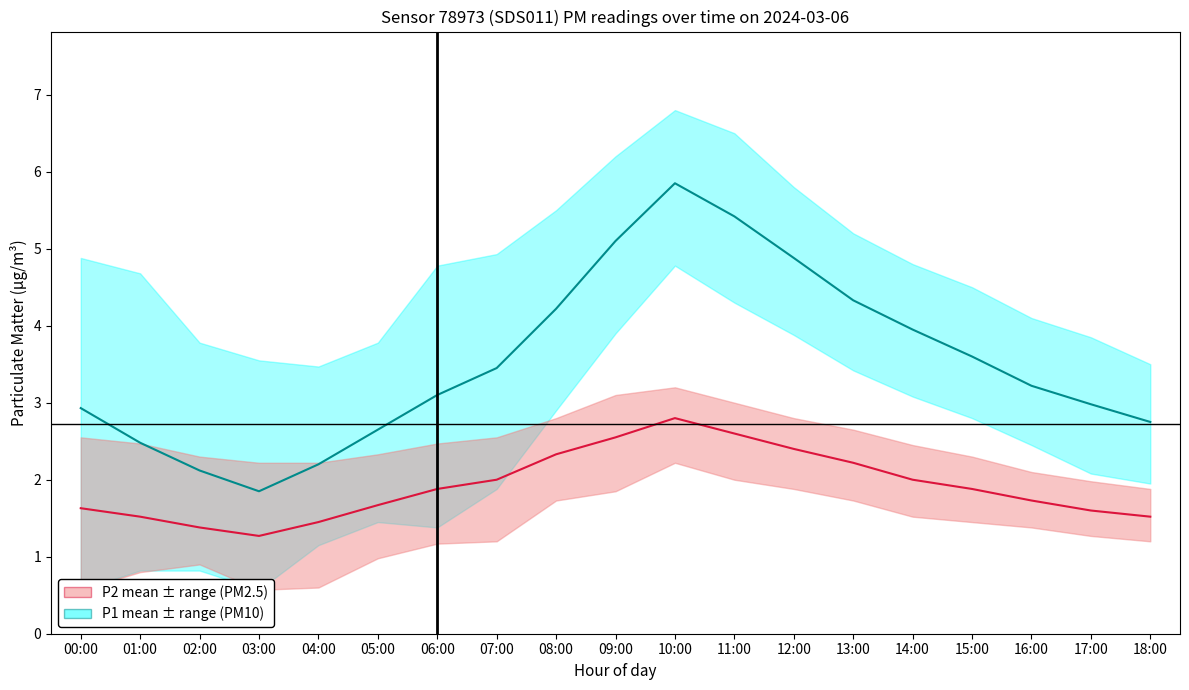

Rank the series by their maximum value, from highest to lowest.

P1 (PM10), P2 (PM2.5)